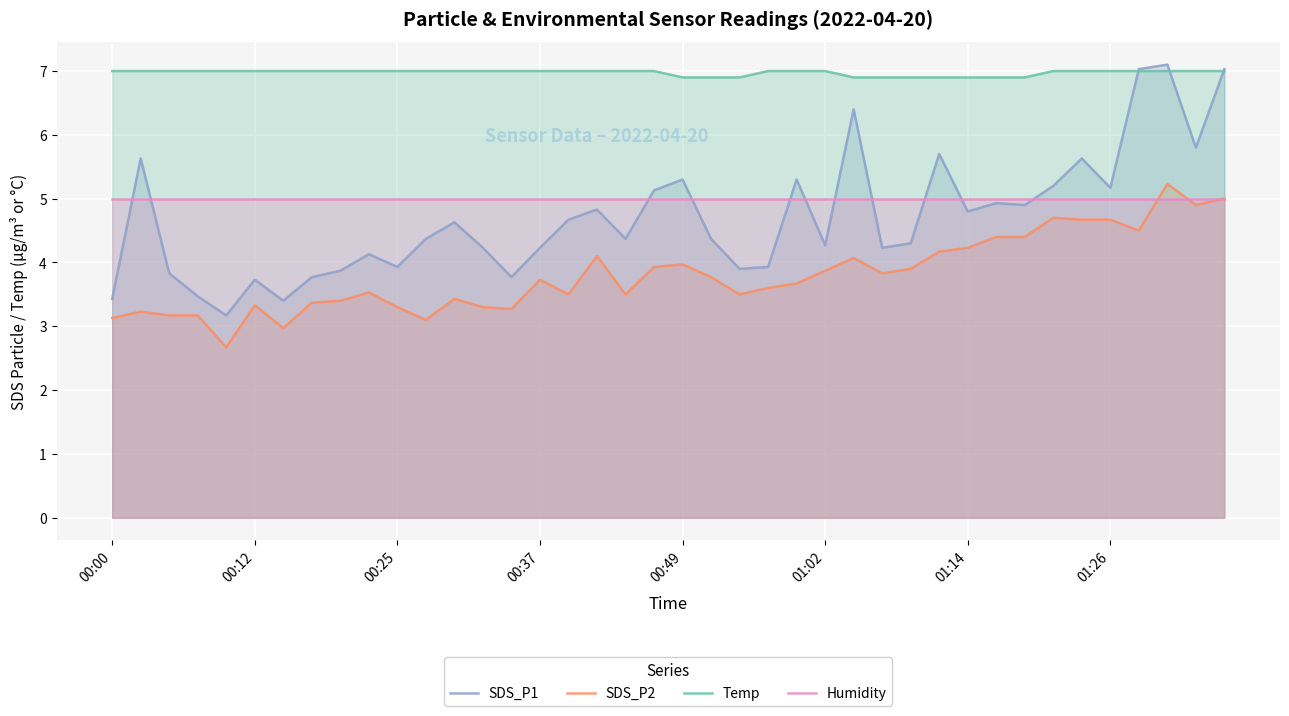

What is the minimum value shown in the chart?

2.7